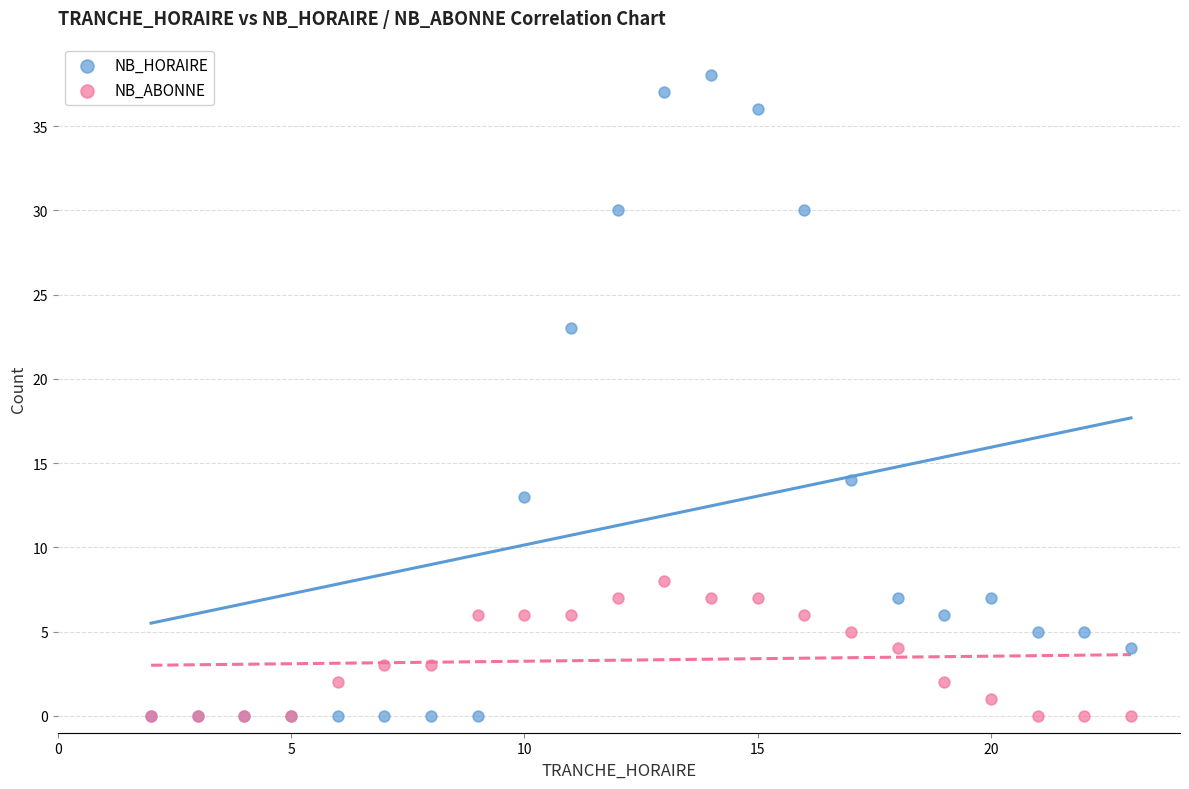

What are all the series names shown in the legend?

NB_HORAIRE, NB_ABONNE